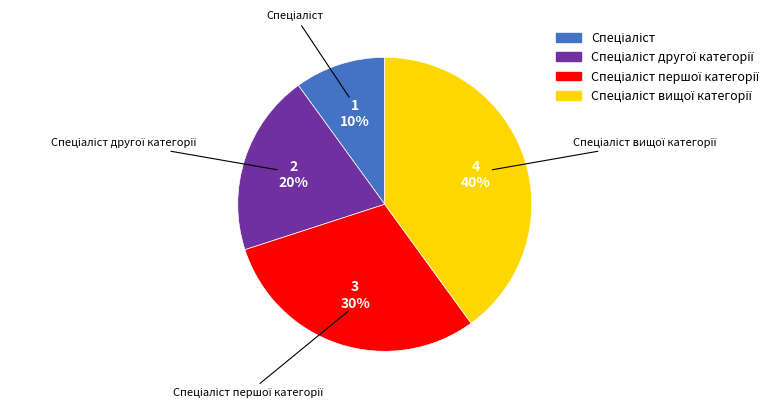

Does any single category account for the majority?

No